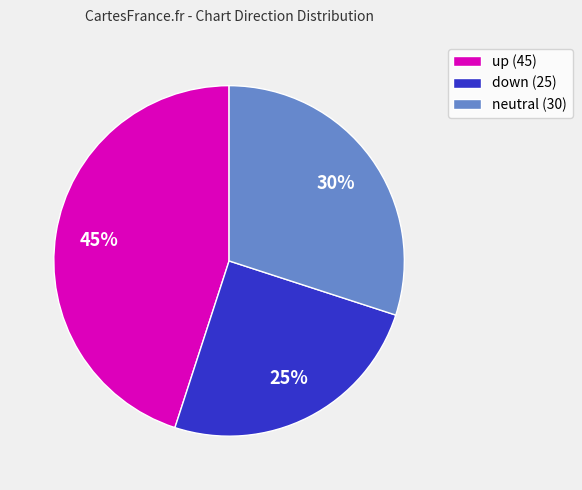

Do up (45) and down (25) together represent more than half of the pie?

Yes